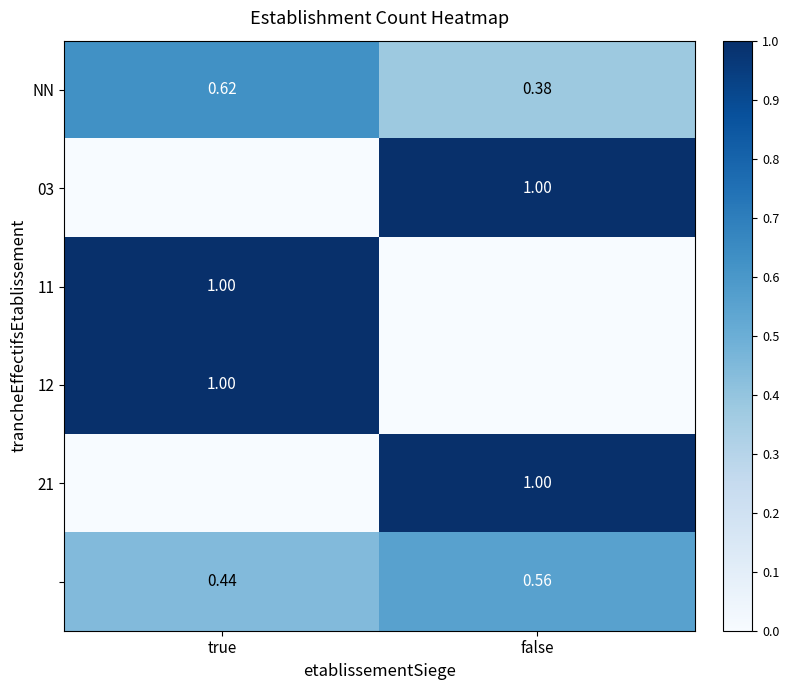

What is the average value of the 12 series?

0.5